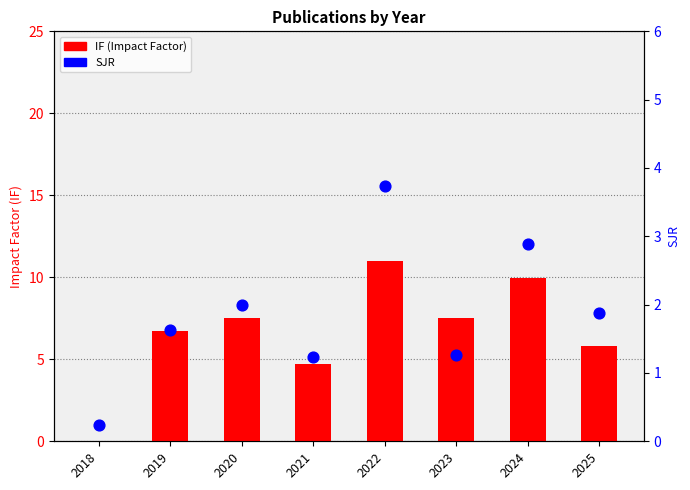

At which category is the sum across all series the highest?

2022